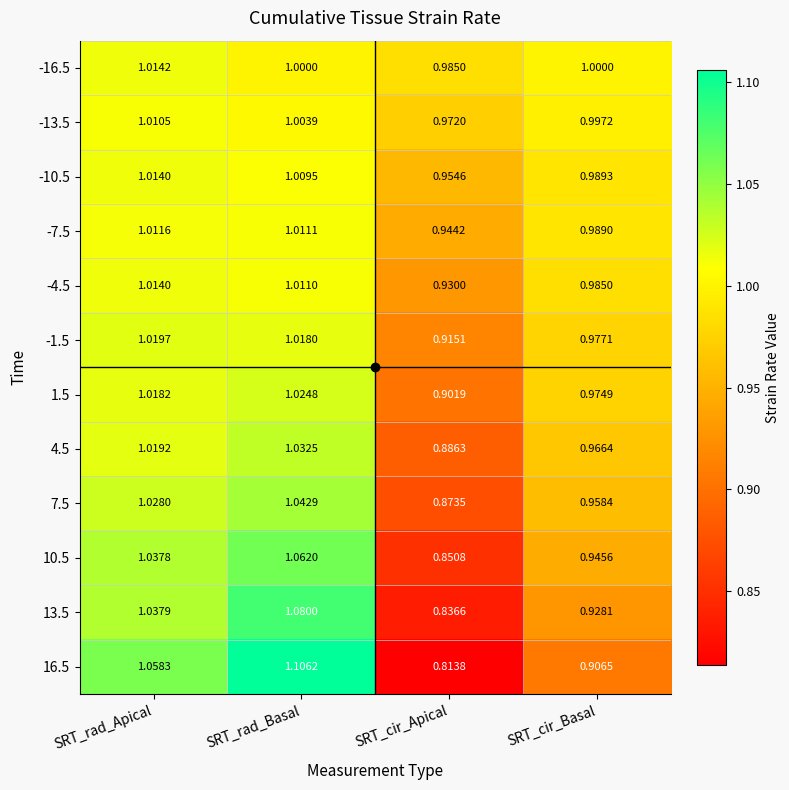

Which category has the lowest value in the -1.5 series?

SRT_cir_Apical